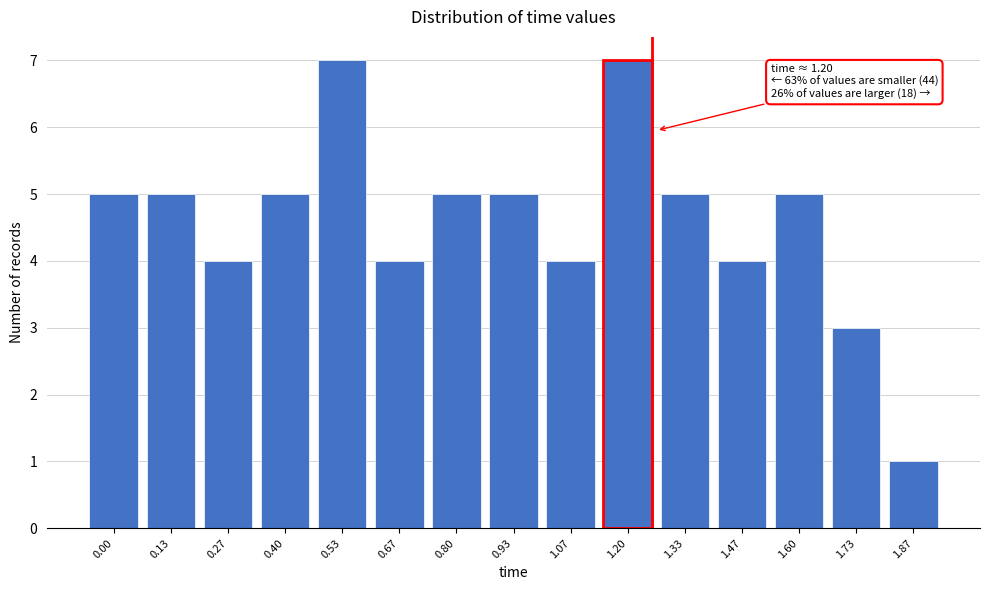

Reading right to left, extract all data points from this chart.

1	3	5	4	5	7	4	5	5	4	7	5	4	5	5